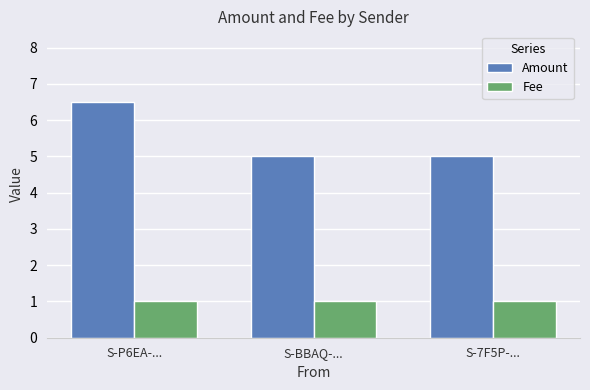

Rank the series by their maximum value, from lowest to highest.

Fee, Amount